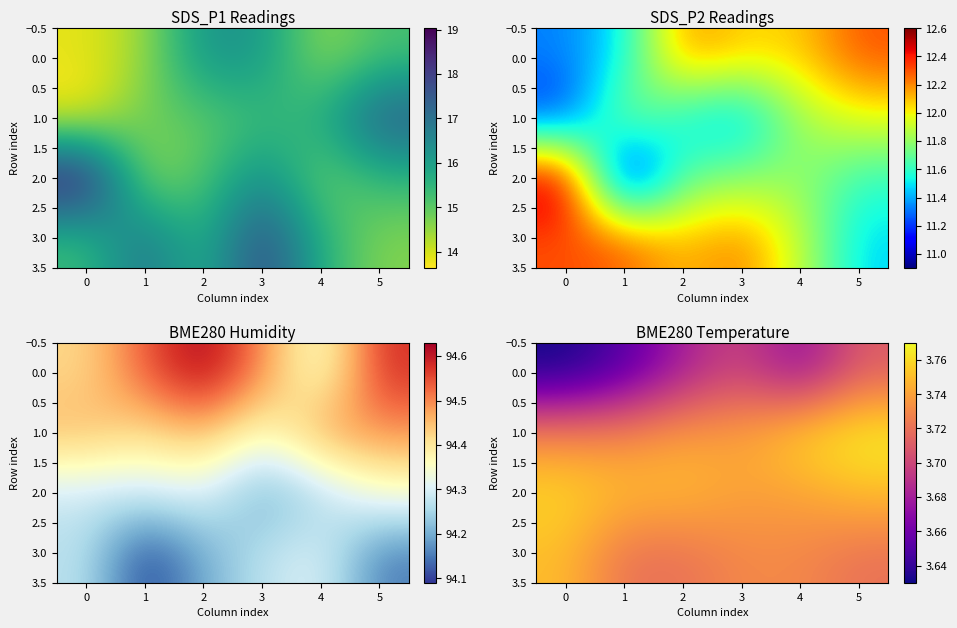

What is the difference between the highest and lowest values at 1?

0.1